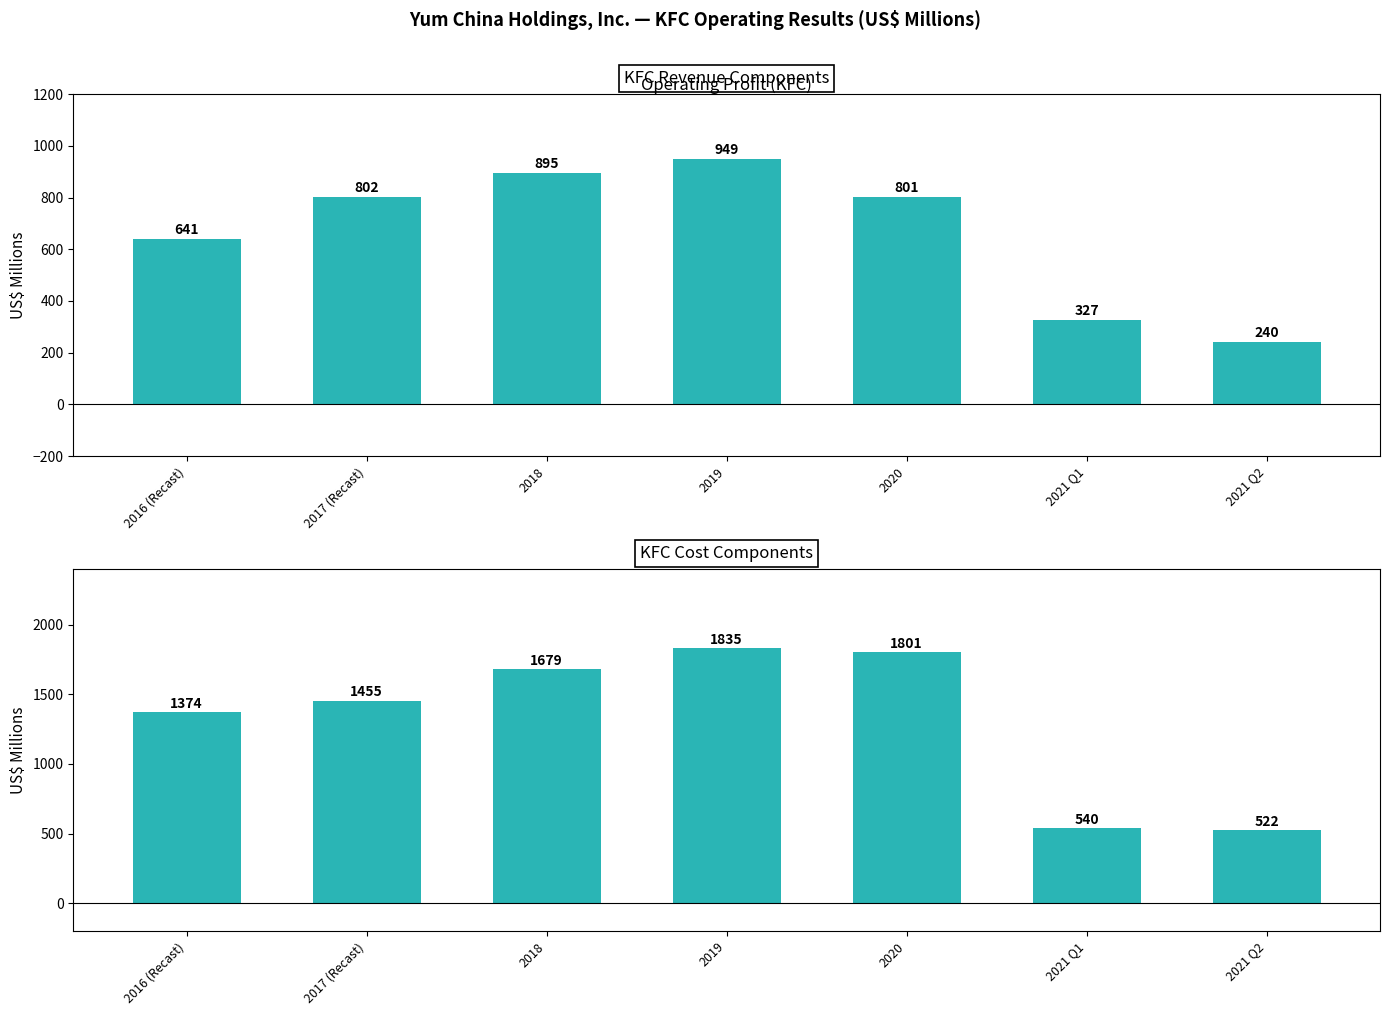

Reading right to left, what are all the values shown in this chart?

Operating Profit: 2021 Q2=240	2021 Q1=327	2020=801	2019=949	2018=895	2017 (Recast)=802	2016 (Recast)=641
Food and paper: 2021 Q2=522	2021 Q1=540	2020=1801	2019=1835	2018=1679	2017 (Recast)=1455	2016 (Recast)=1374